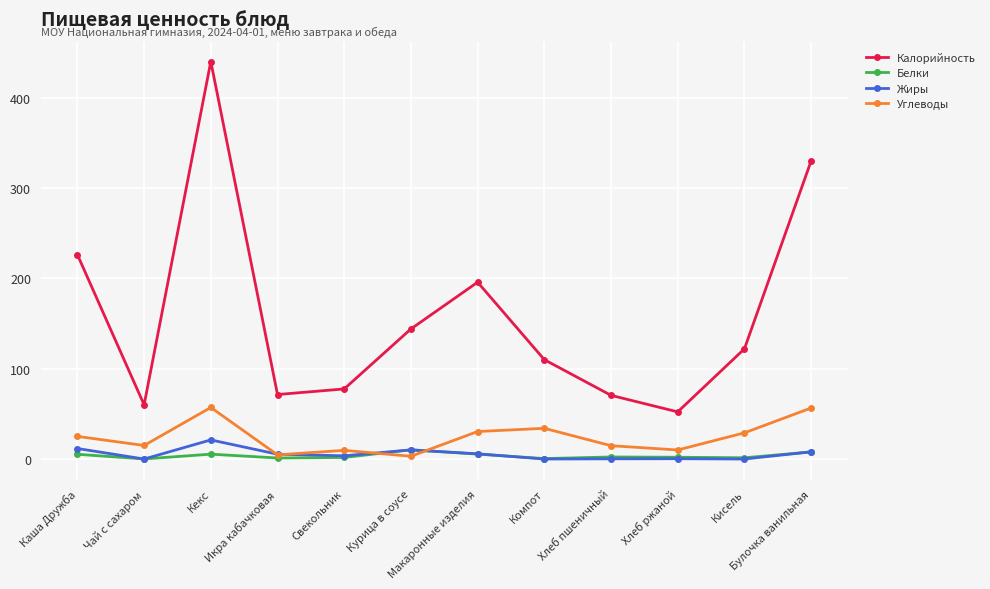

Where is the first local maximum for Белки?

Кекс